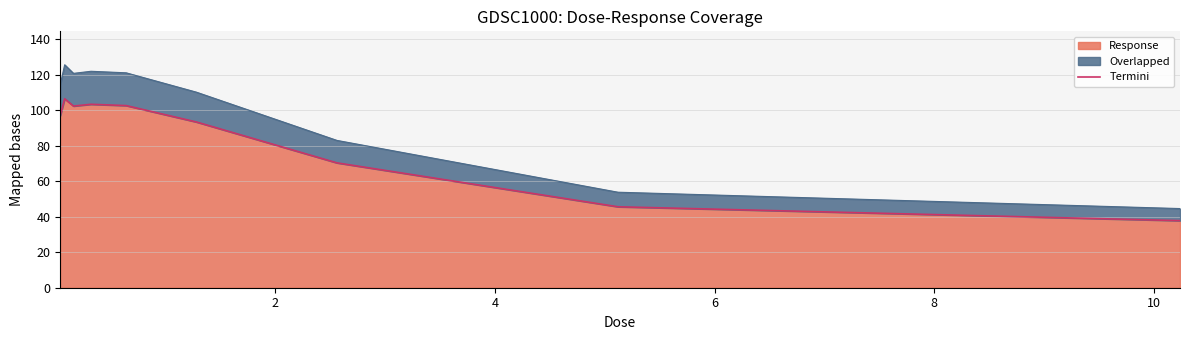

What is the minimum value for Response?

37.8